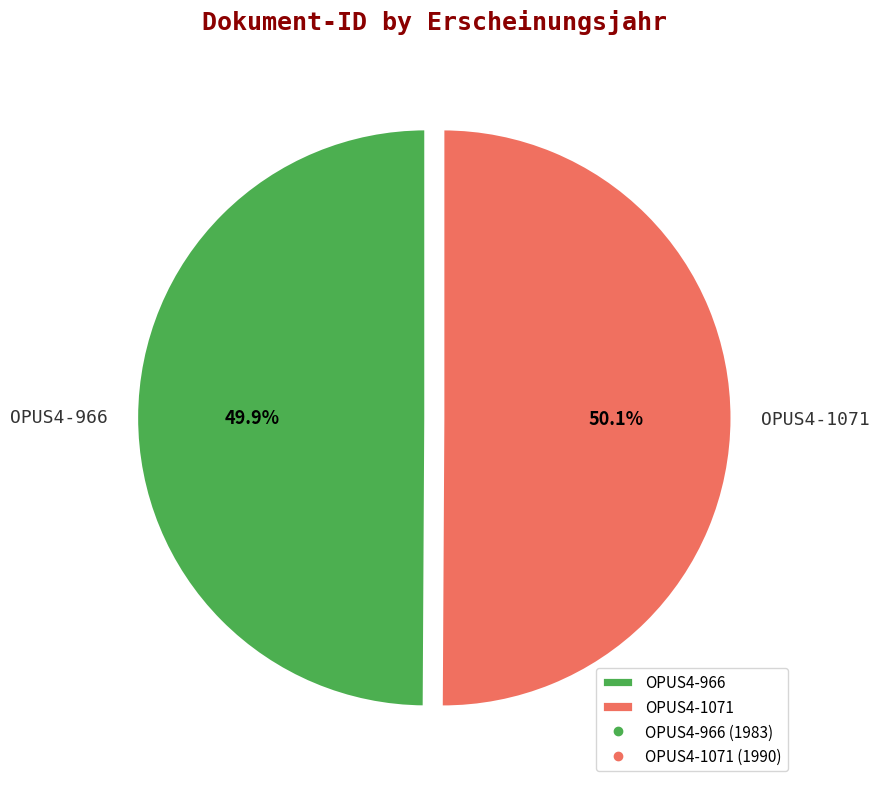

Is there a majority slice in this chart?

Yes